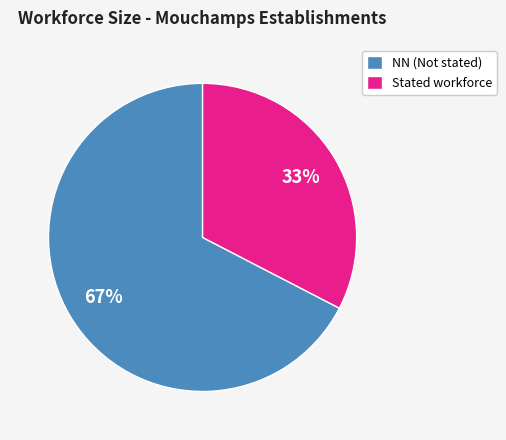

How many segments does this pie chart have?

2